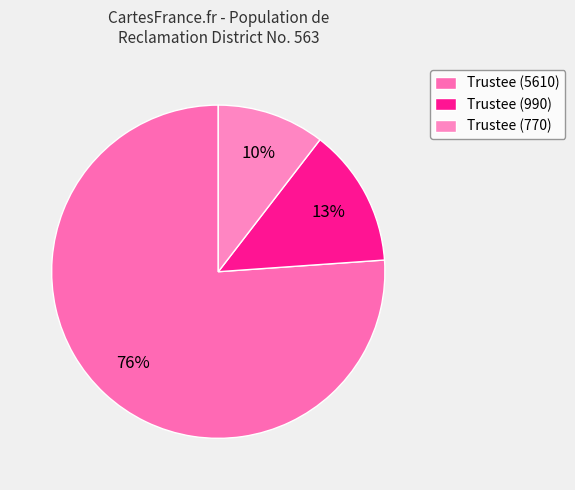

Count the number of slices in the pie.

3